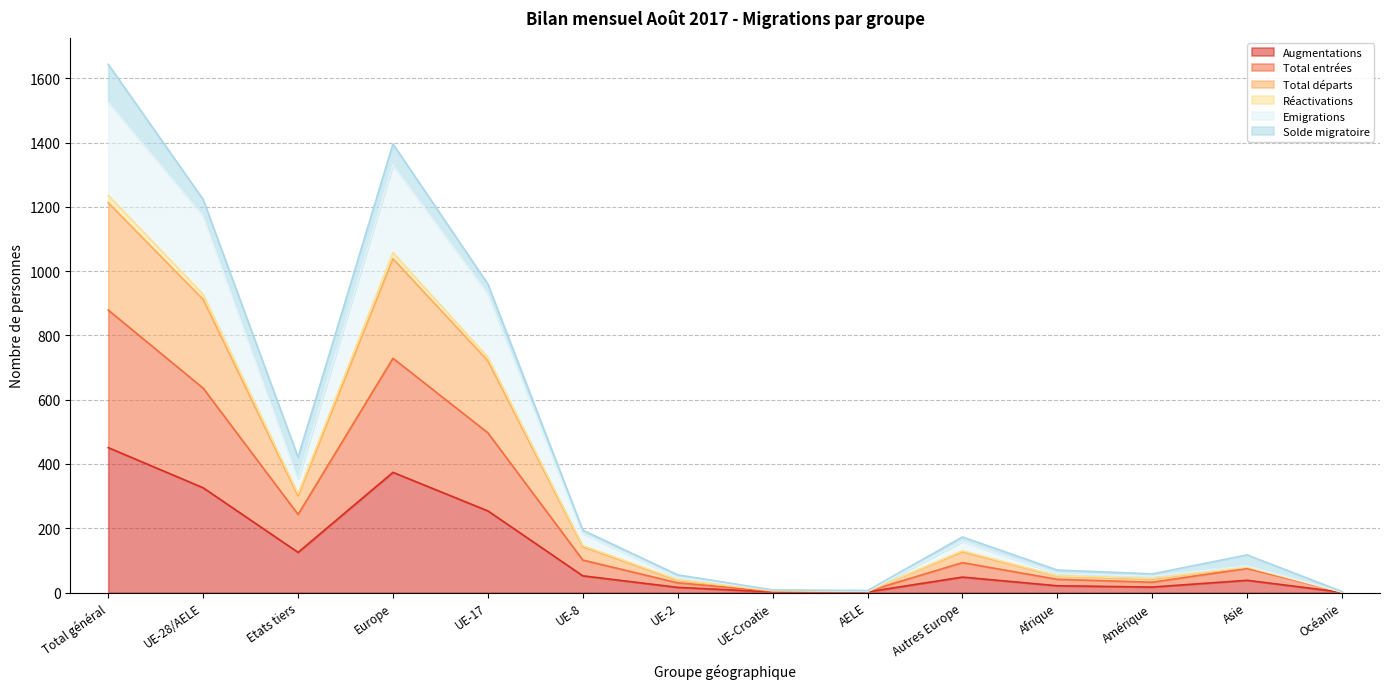

What is the label of the 14th point from the right?

Total général